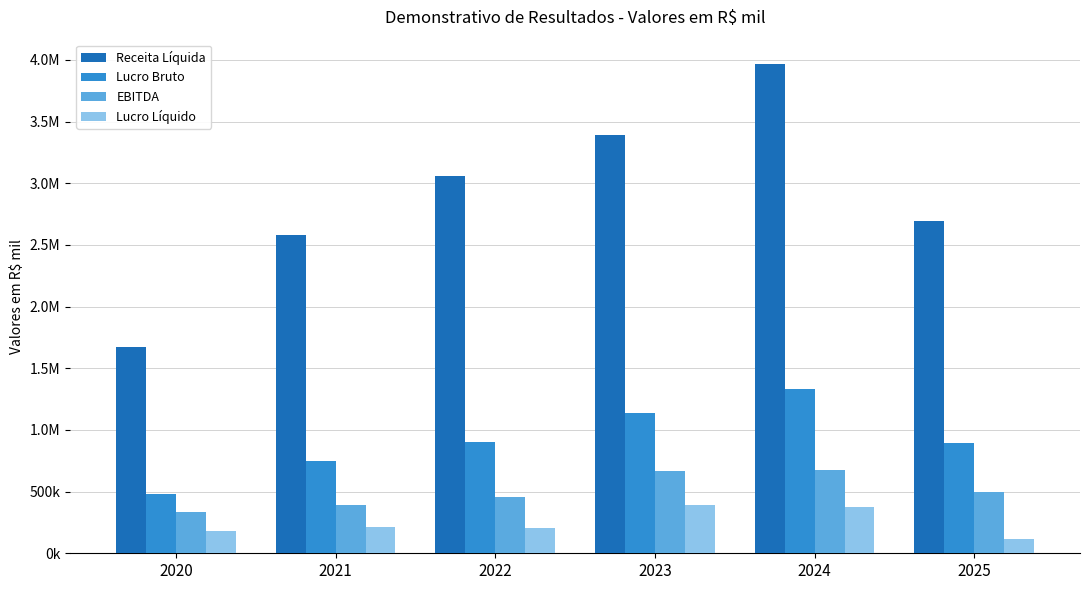

What are all the series names shown in the legend?

Receita Líquida, Lucro Bruto, EBITDA, Lucro Líquido